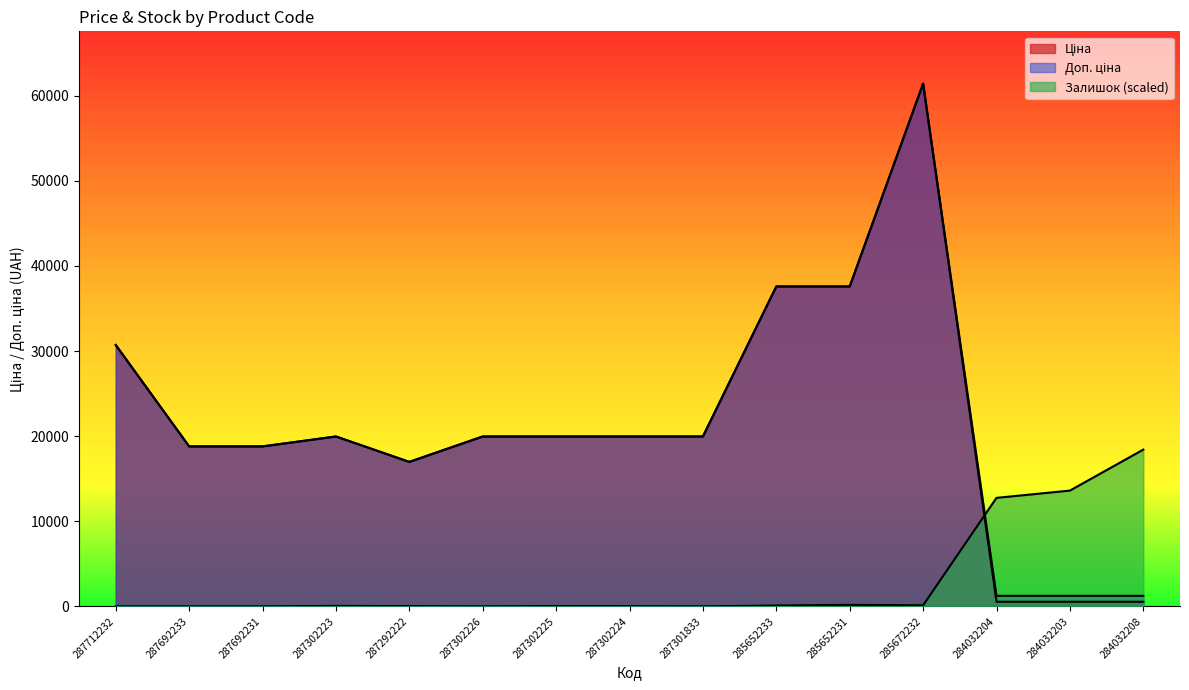

List the series in order of their peak value, highest first.

Ціна, Доп. ціна, Залишок